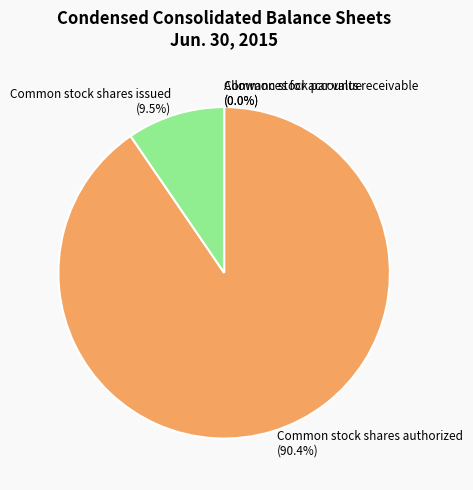

What portion of the pie excludes Common stock shares authorized?

9.6%